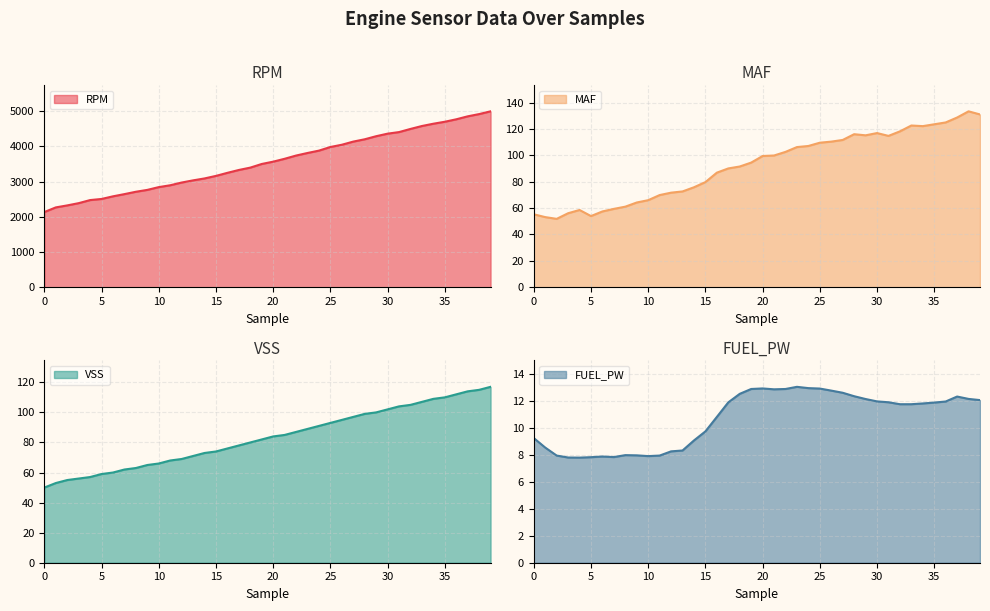

The MAF series shows 64.2 at 9. True or false?

True